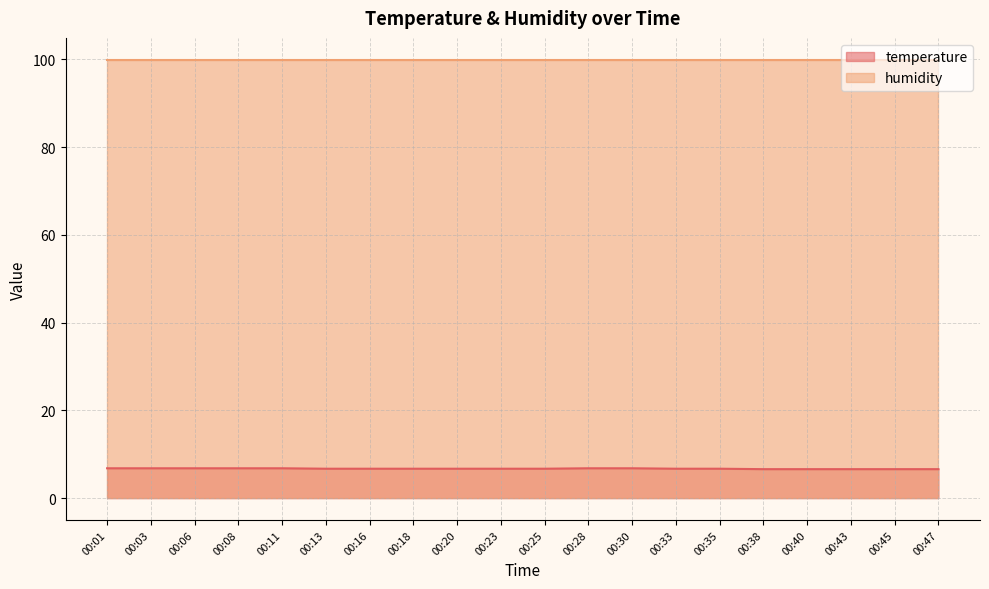

What is the sum of the values at 00:08 and 00:13?

13.5